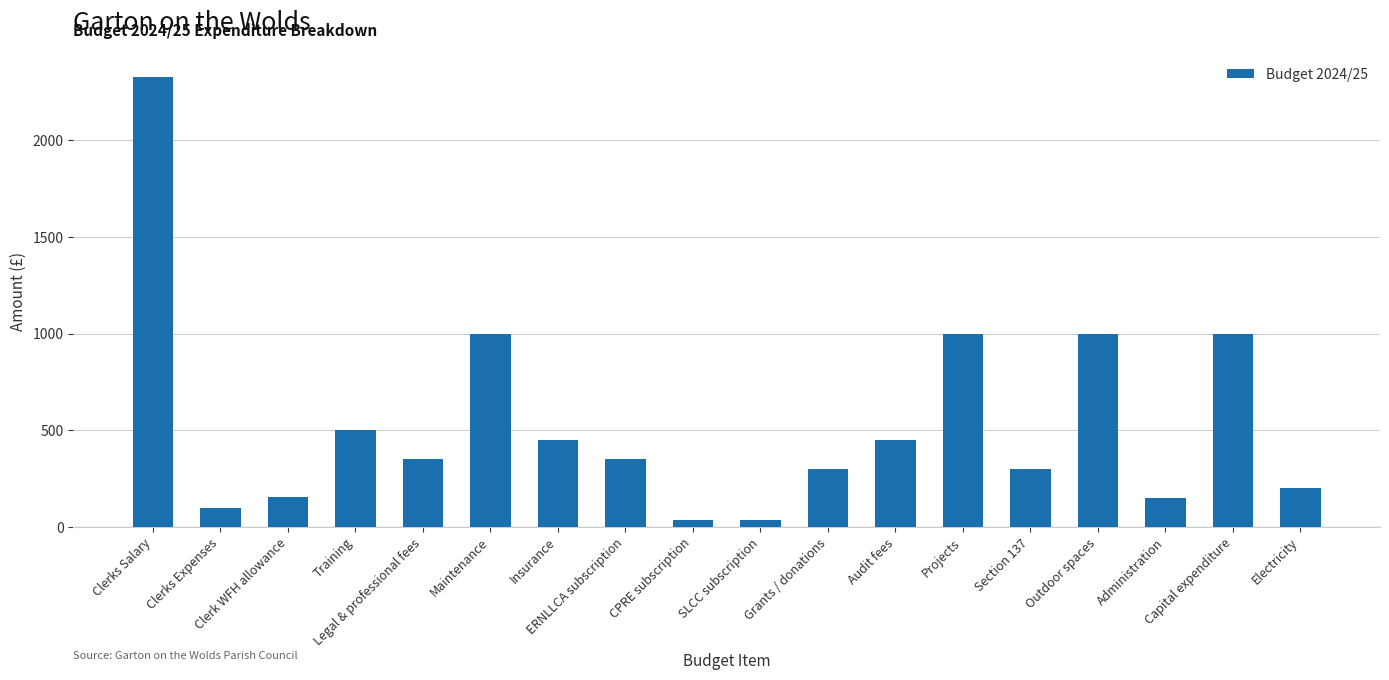

What is the sum of all values?

9702